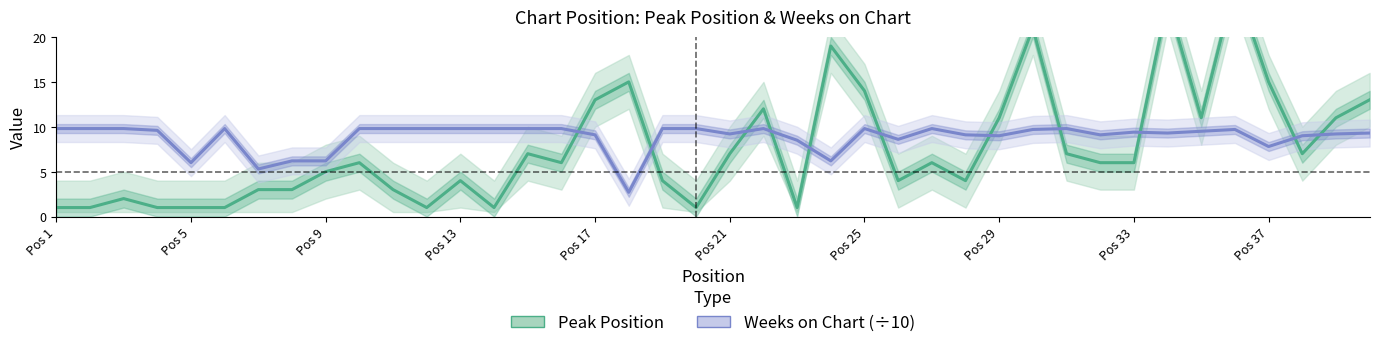

In Weeks on Chart (÷10), how many points are lower than both neighbors (excluding endpoints)?

10